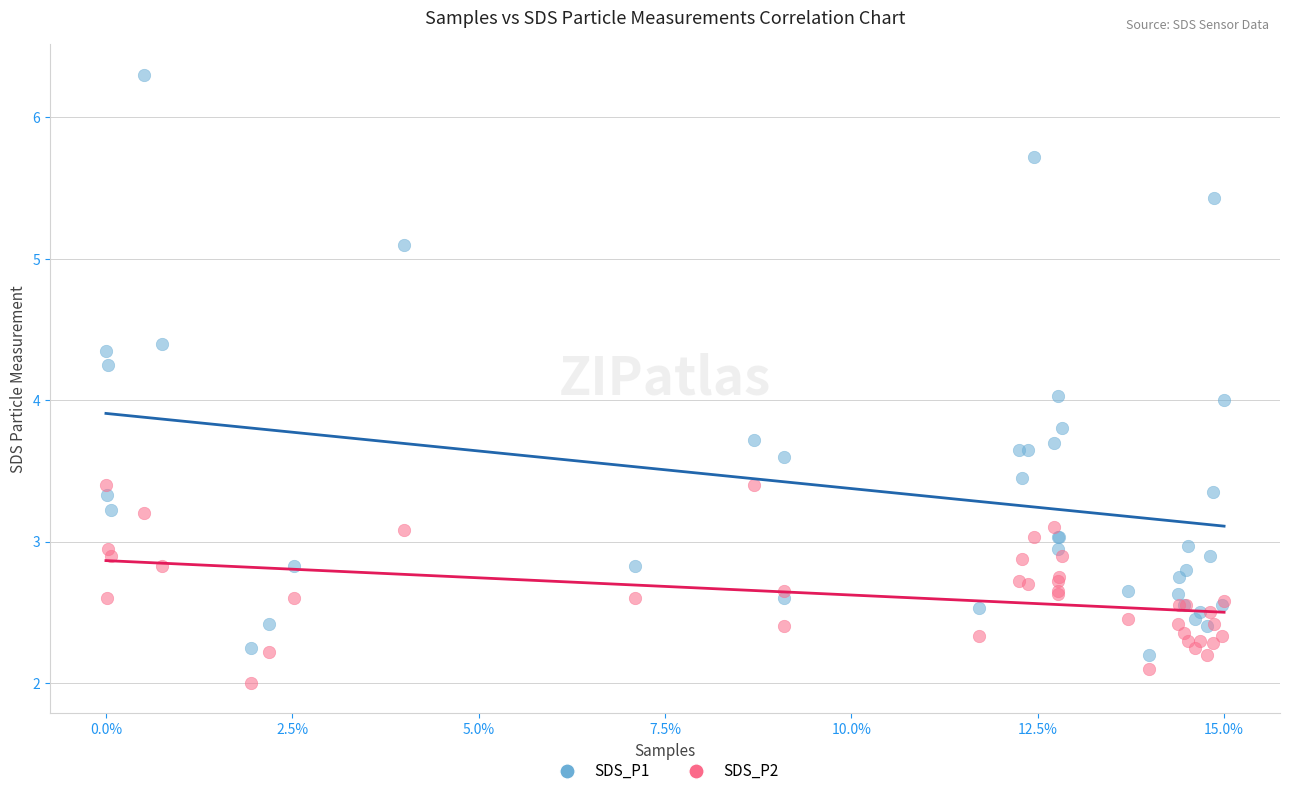

Which series has the largest Y range (max minus min)?

SDS_P1